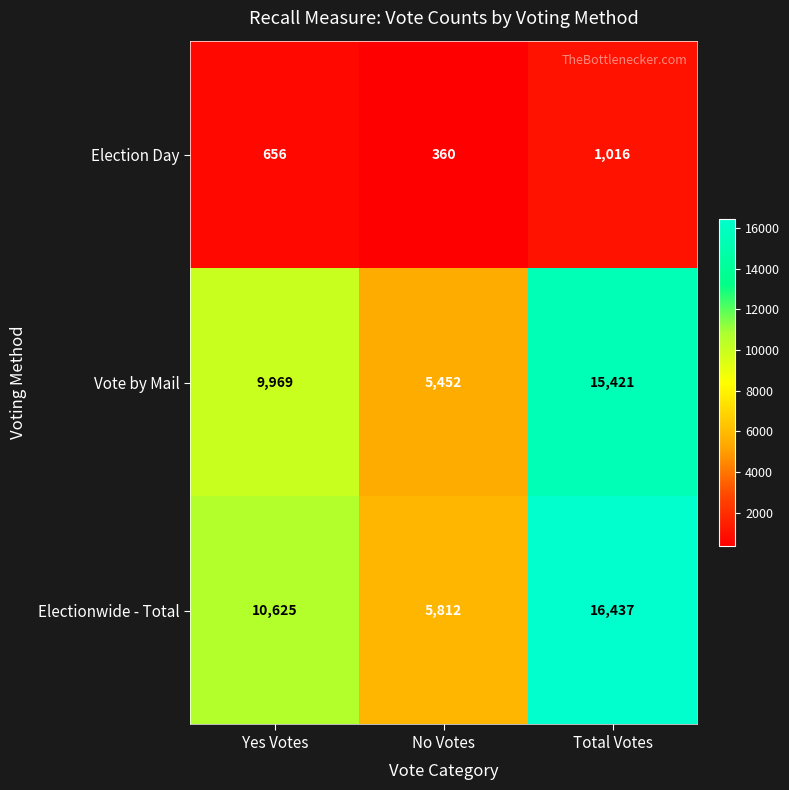

What is the difference between the highest and lowest values at Yes Votes?

9969